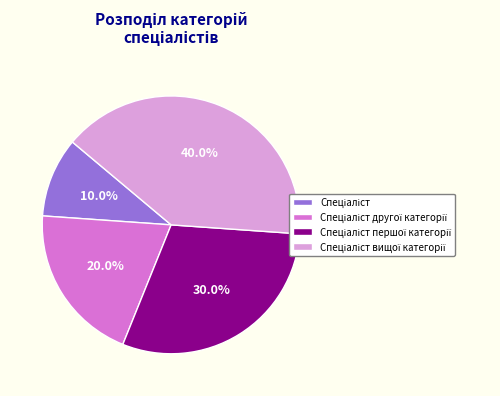

Is there a majority slice in this chart?

No